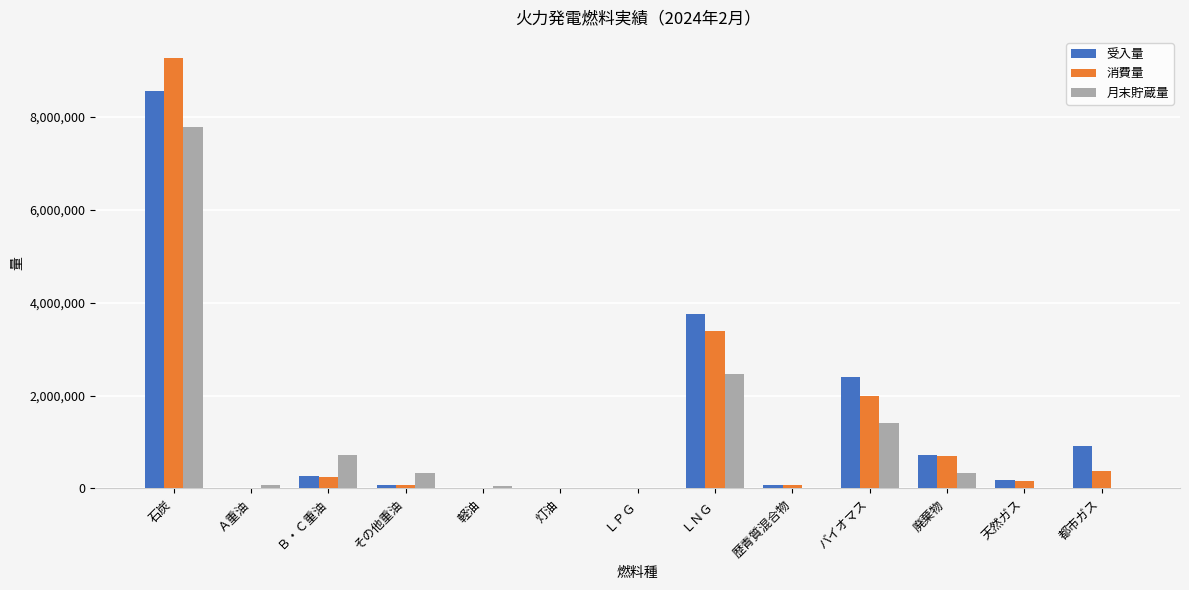

Which series has the largest range (max minus min)?

消費量